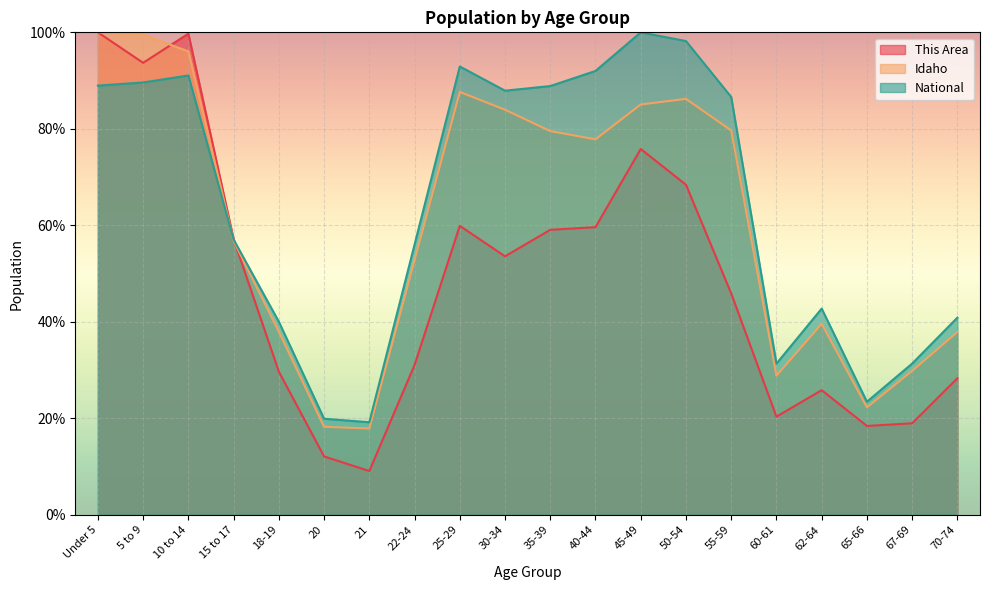

Which category has the highest value in the National series?

45-49